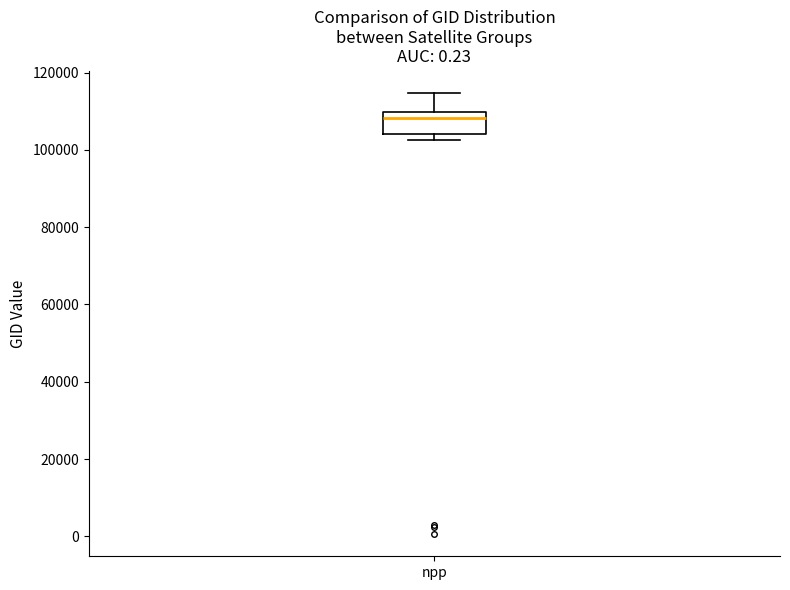

Read this box plot against the y-axis: the position of the median line, the range covered by the box, and the ends of both whiskers. The values are not printed on the chart, so give them approximately, as read against the axis.

median 108000, box 104000 to 110000, whiskers 102000 to 114000